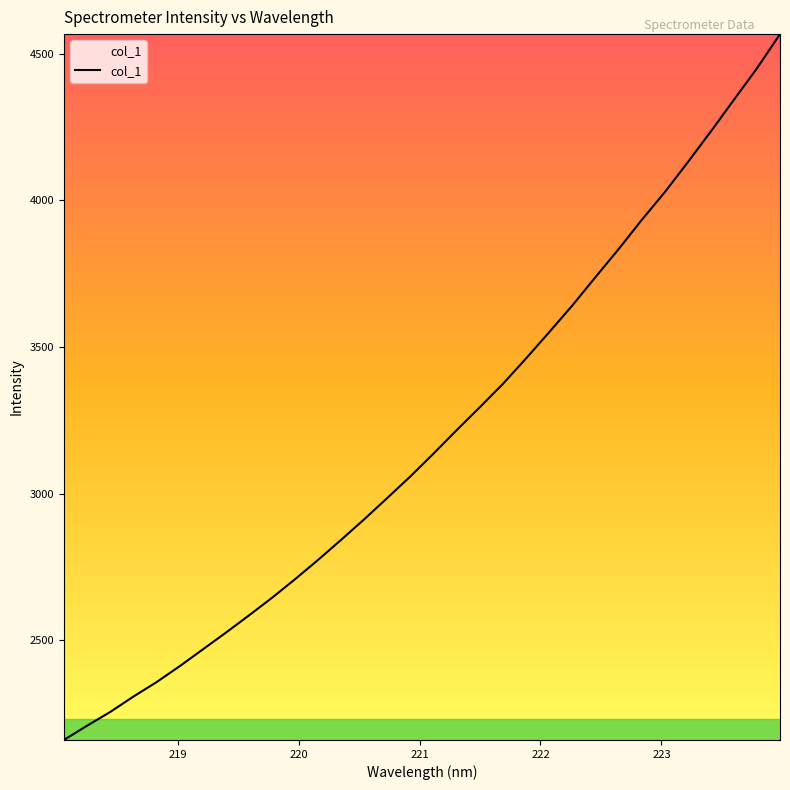

What is the smallest value displayed?

2159.8